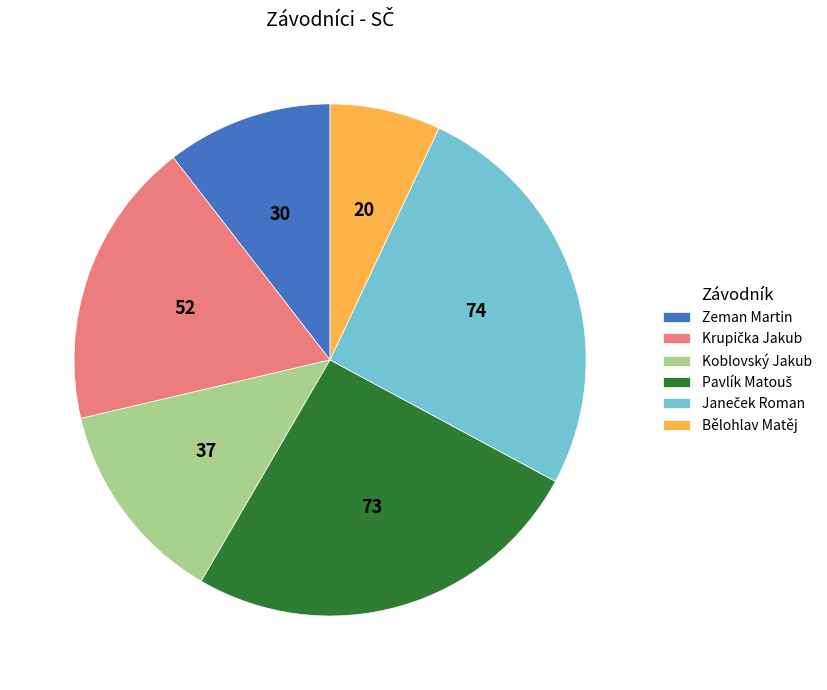

What is the ratio of the value at Zeman Martin to the value at Koblovský Jakub?

0.8